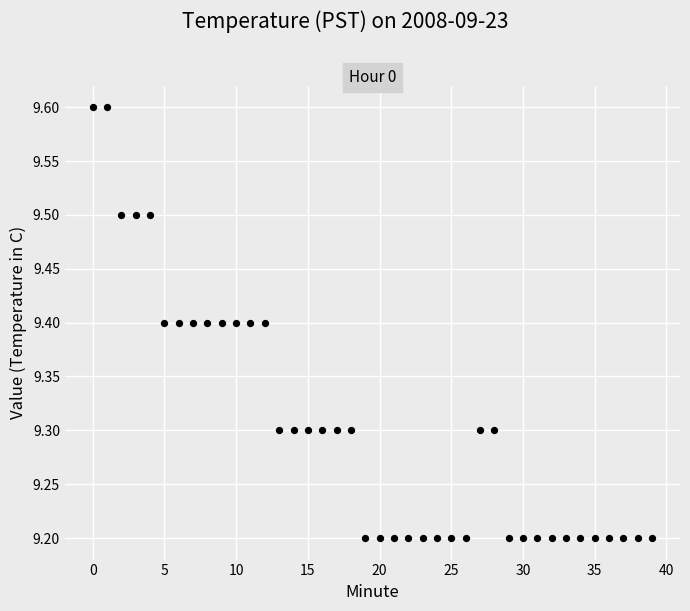

What is the range of Y values (max minus min)?

0.4